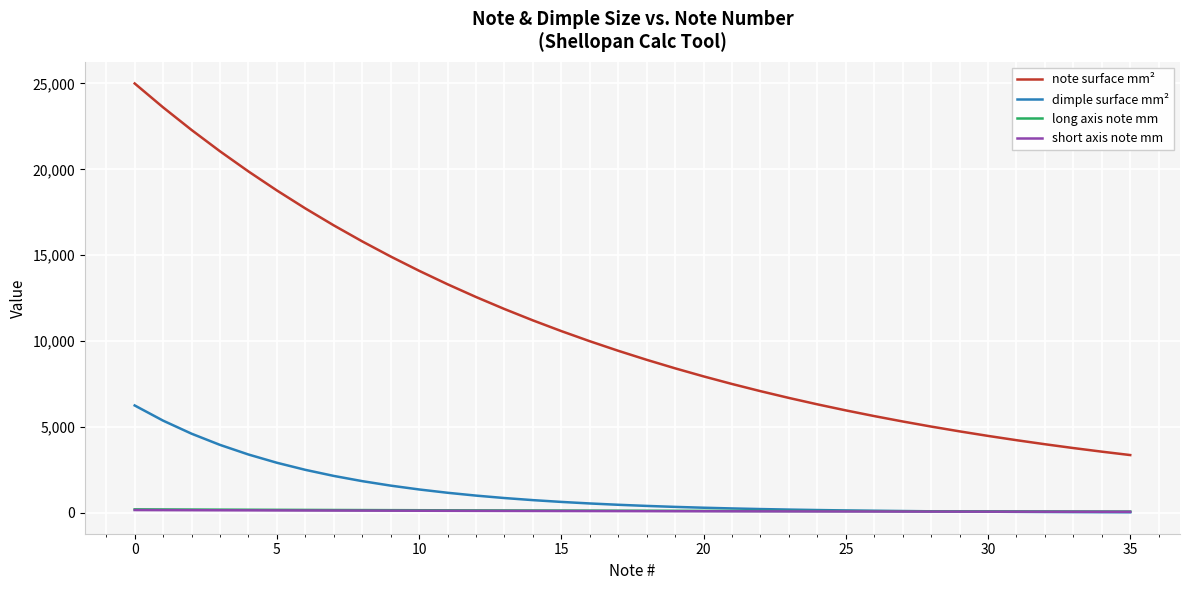

What is the greatest value displayed?

25000.0